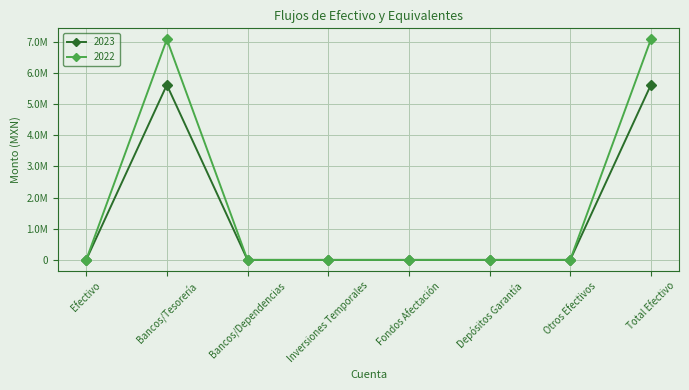

What are all the series names shown in the legend?

2023, 2022